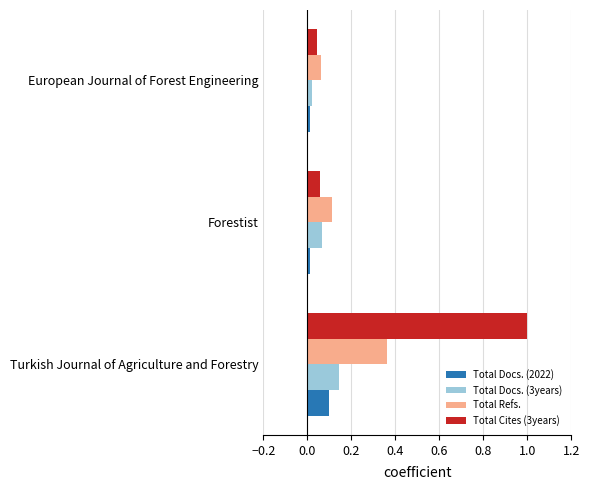

Rank the categories by Total Docs. (3years) value from highest to lowest.

Turkish Journal of Agriculture and Forestry, Forestist, European Journal of Forest Engineering